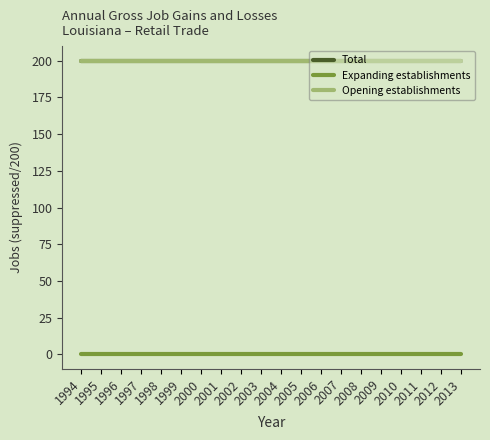

Which series has the widest spread of values?

Total